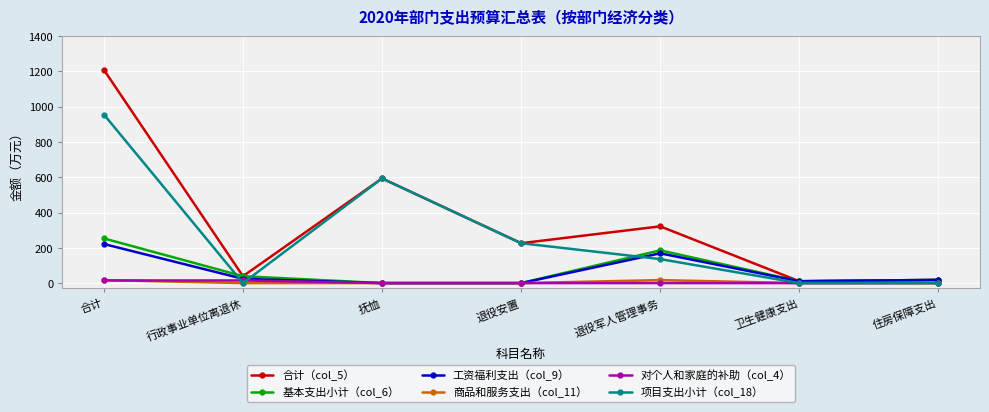

Reading left to right, transcribe all the data shown in this chart.

合计（col_5）: 1208.2	39.0	593.1	226.0	321.5	10.5	18.1
基本支出小计（col_6）: 253.1	39.0	0.0	0.0	185.5	10.5	18.1
工资福利支出（col_9）: 221.3	24.1	0.0	0.0	168.7	10.5	18.1
商品和服务支出（col_11）: 16.9	0.0	0.0	0.0	16.9	0.0	0.0
对个人和家庭的补助（col_4）: 14.9	14.9	0.0	0.0	0.0	0.0	0.0
项目支出小计（col_18）: 955.1	0.0	593.1	226.0	136.0	0.0	0.0